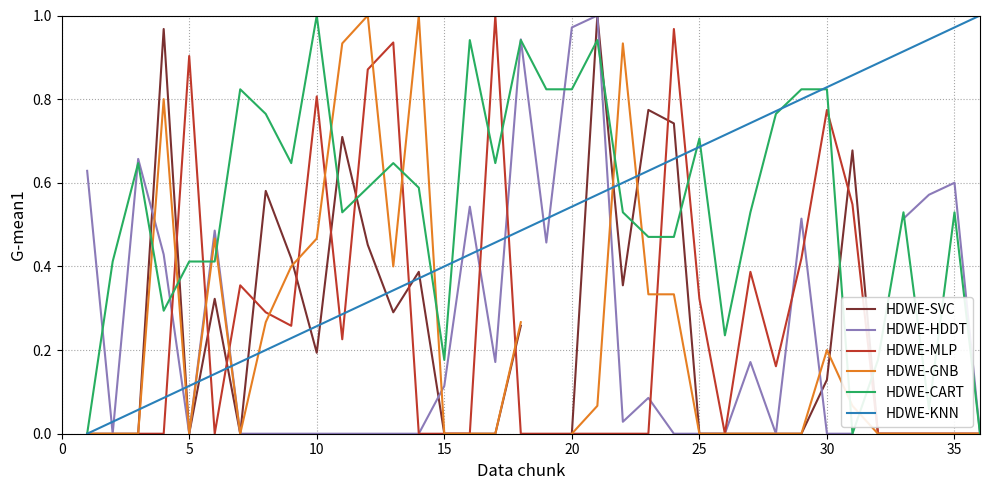

The HDWE-CART series shows 0.2 at 20. True or false?

False